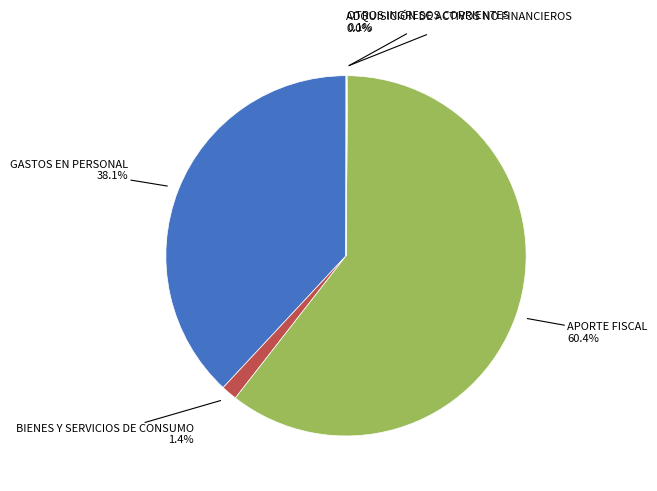

Which slice represents more than half of the pie?

APORTE FISCAL